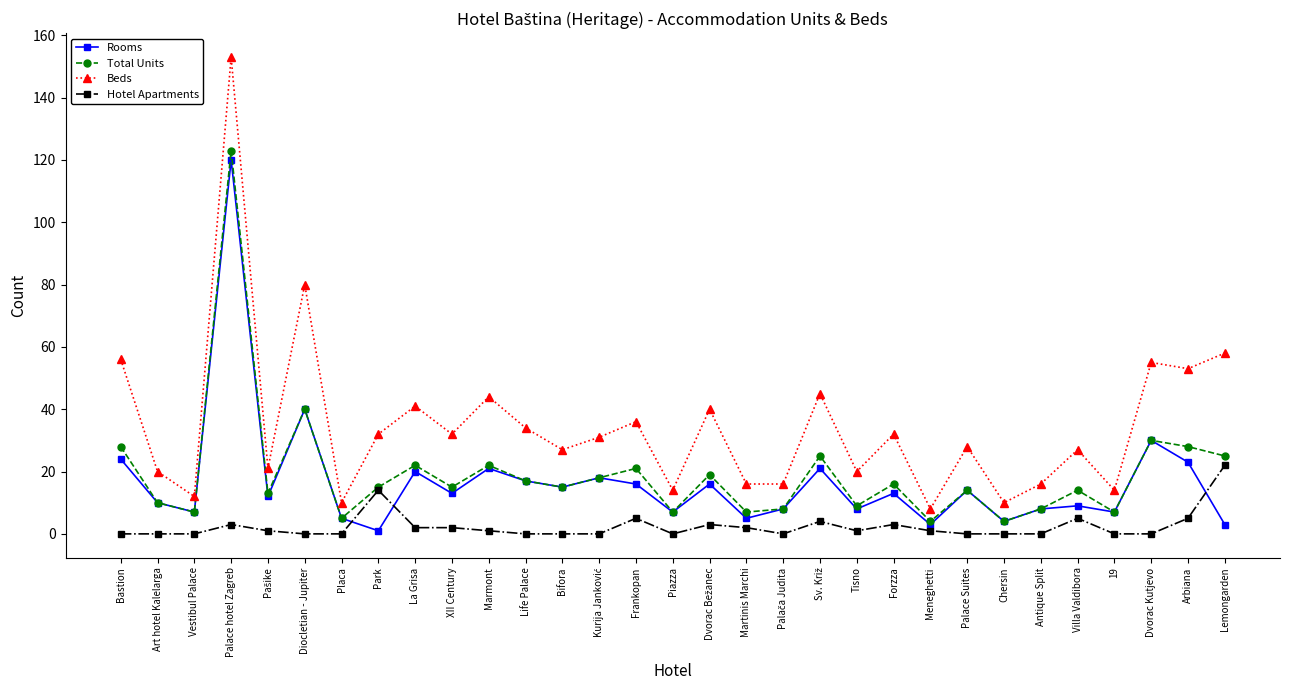

How many lines are shown in the chart?

4